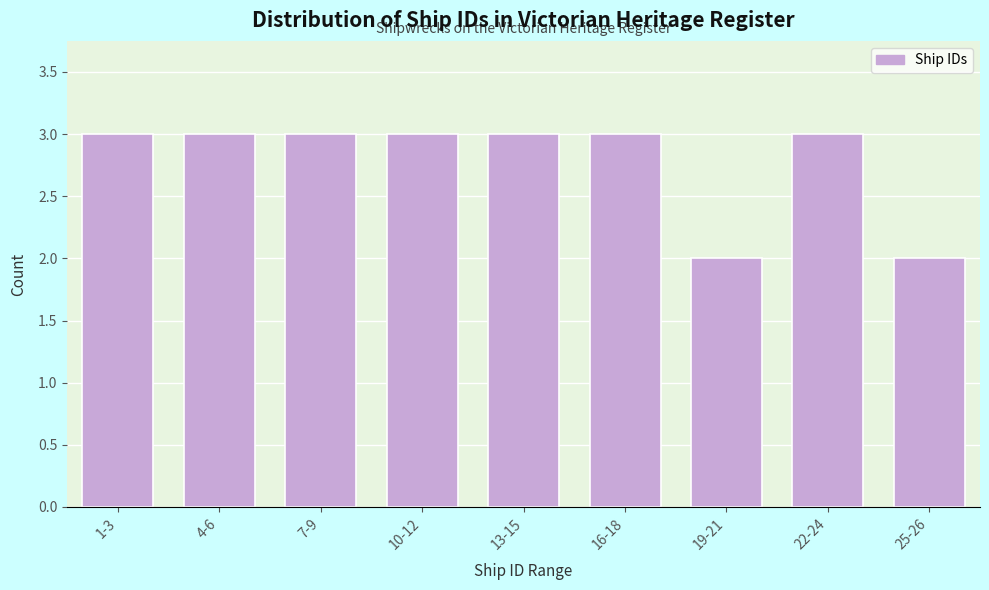

Reading left to right, transcribe all the data shown in this chart.

1-3=3	4-6=3	7-9=3	10-12=3	13-15=3	16-18=3	19-21=2	22-24=3	25-26=2